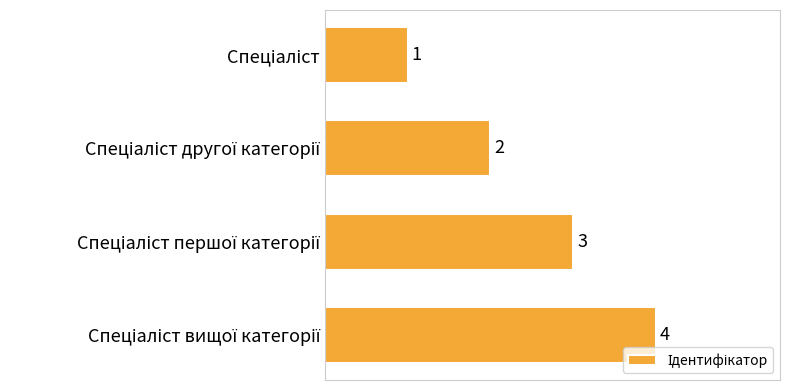

What is the sum of all values?

10